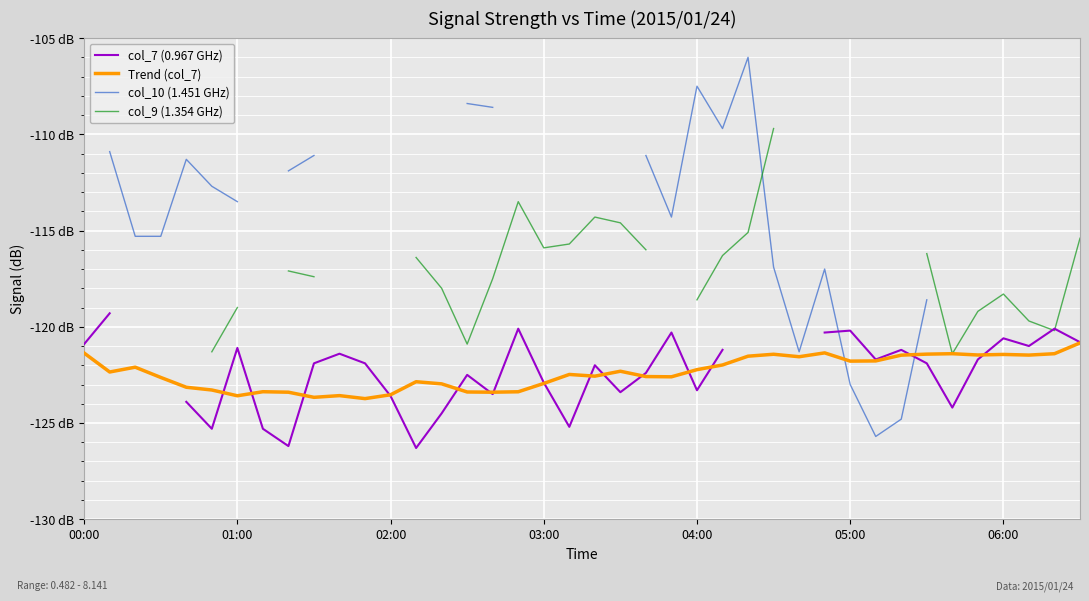

What is the value of the col_7 (0.967 GHz) point at the 32nd from the left?

-121.7